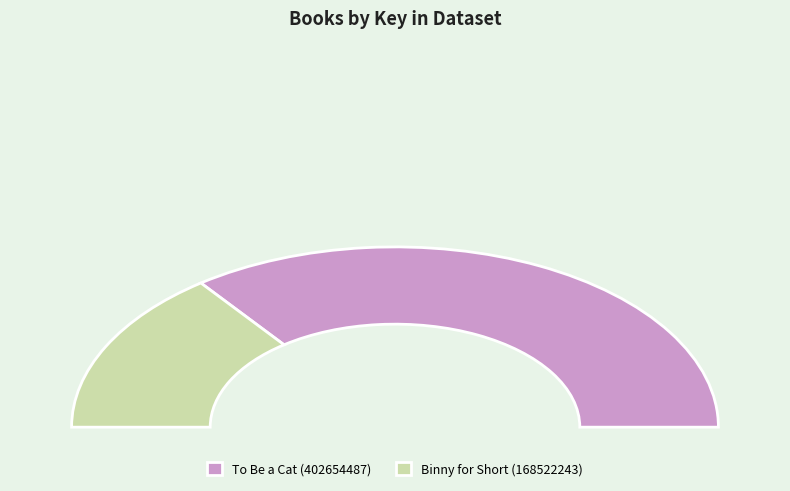

What is the total percentage of To Be a Cat (402654487) and Binny for Short (168522243)?

100.0%